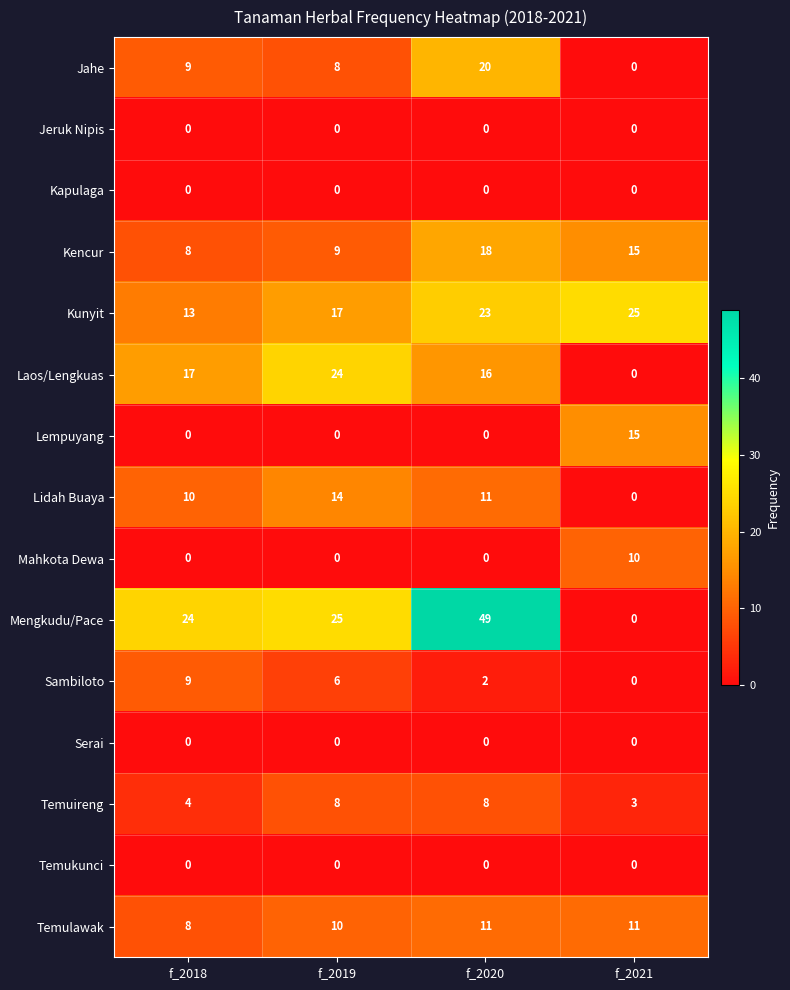

What is the total value across all series at f_2019?

121